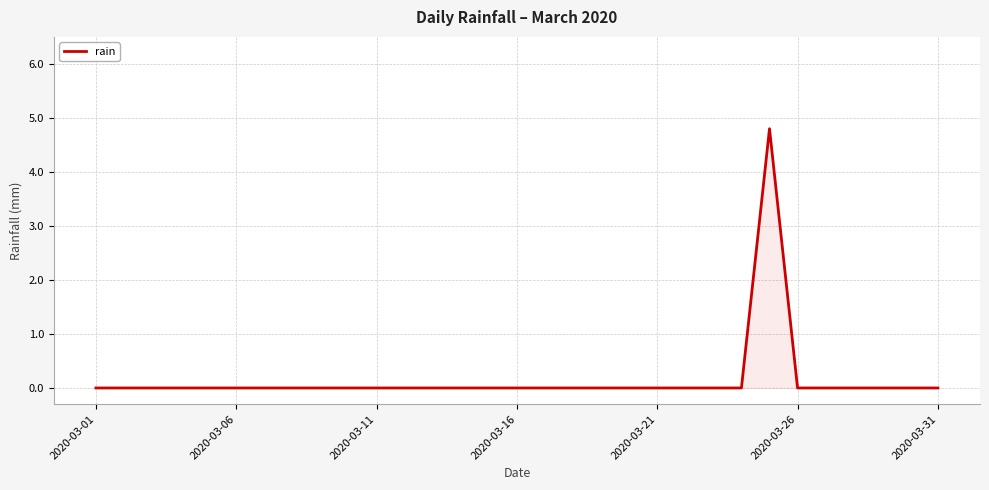

What is the maximum value shown in the chart?

4.8